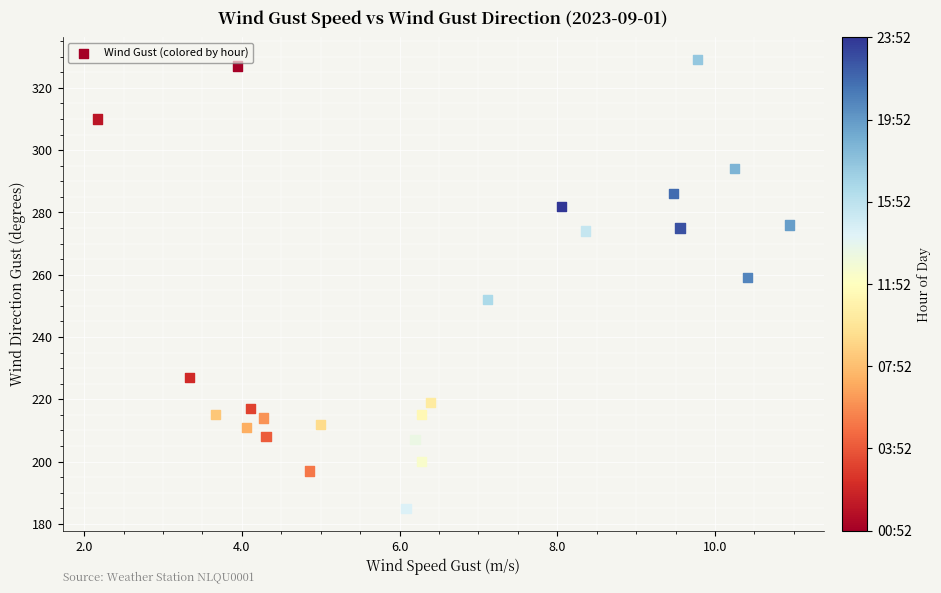

What is the range of Y values (max minus min)?

144